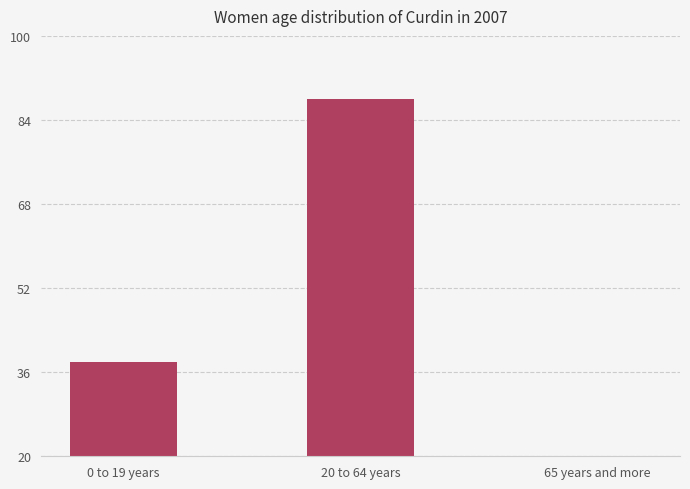

What is the change in value from 0 to 19 years to 20 to 64 years?

+50